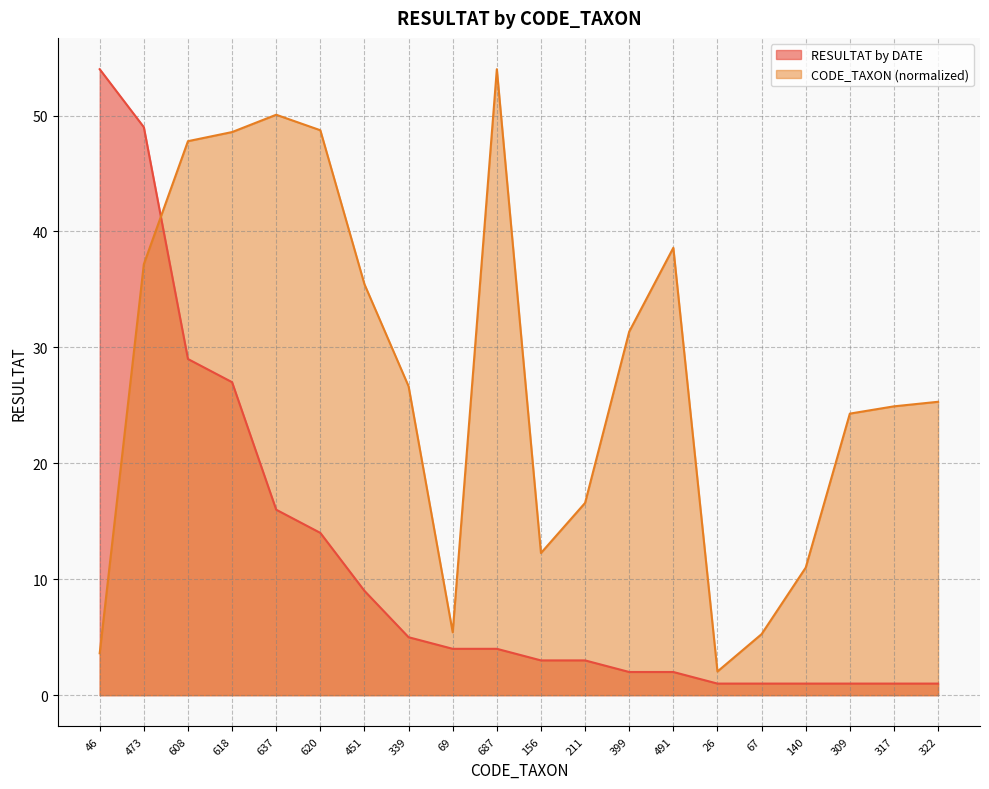

Rank the categories by RESULTAT by DATE value from highest to lowest.

46, 473, 608, 618, 637, 620, 451, 339, 69, 687, 156, 211, 399, 491, 26, 67, 140, 309, 317, 322